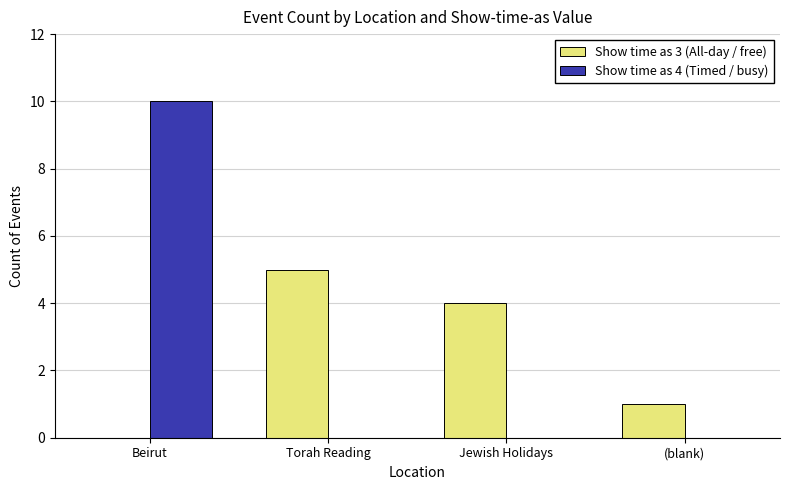

The value of Show time as 3 (All-day / free) at Beirut is -2. True or false?

False